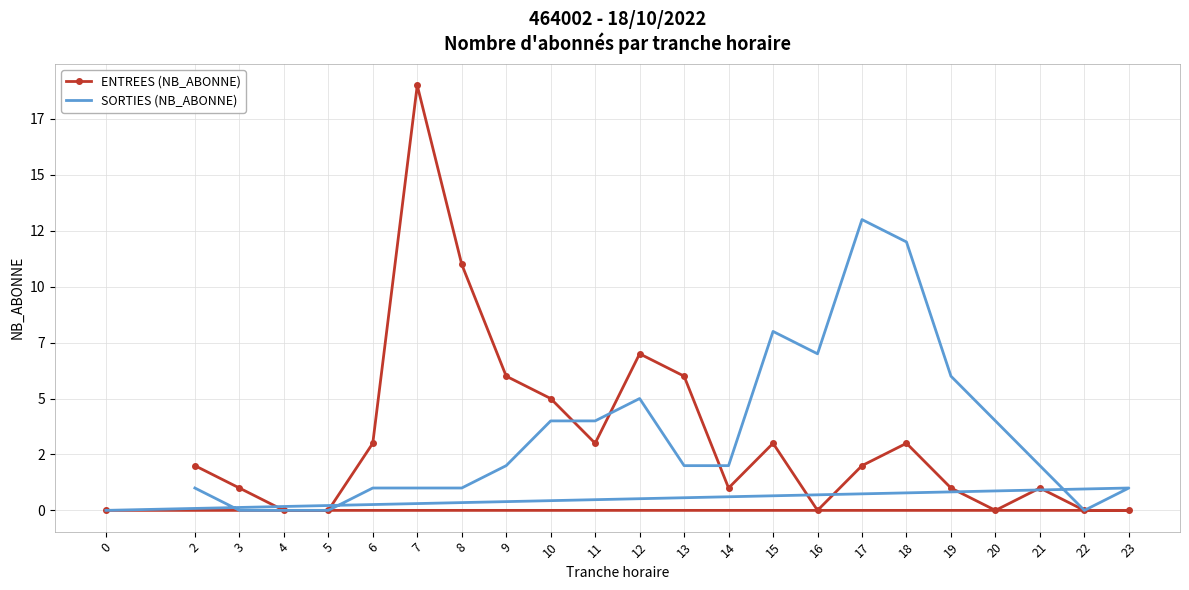

The SORTIES (NB_ABONNE) series shows 1 at 23. True or false?

True